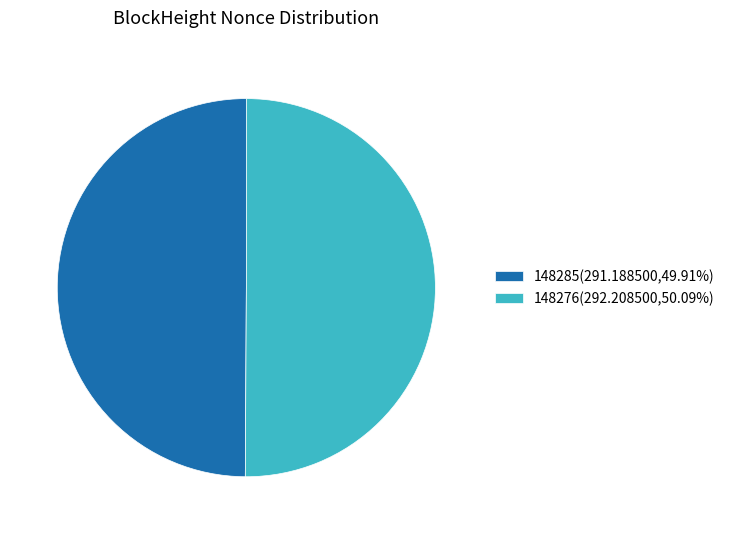

What is the ratio of the value at 148276(292.208500,50.09%) to the value at 148285(291.188500,49.91%)?

1.0